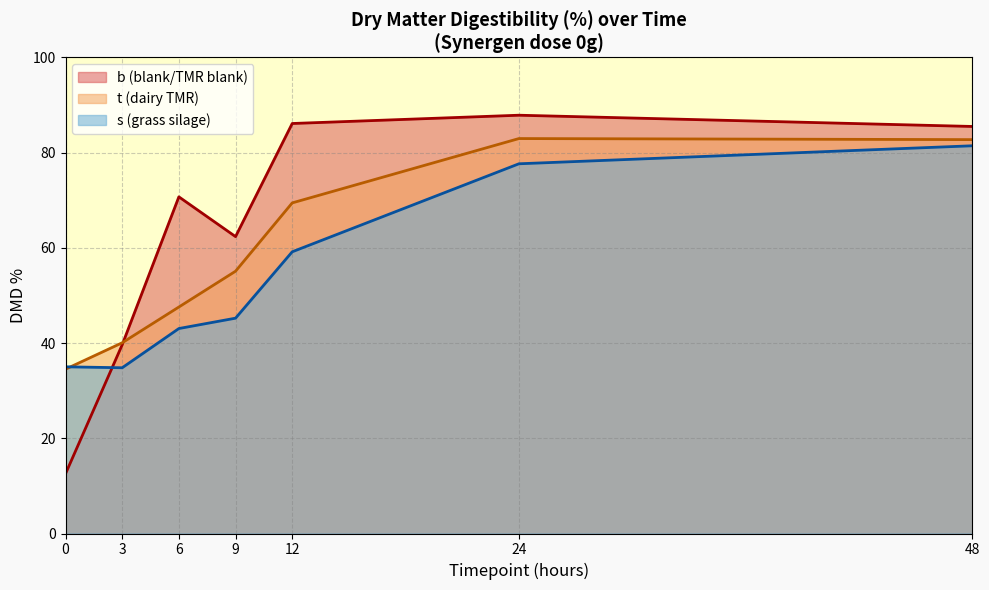

True or false: t (dairy TMR) has a value of 34.5 at 0.

True